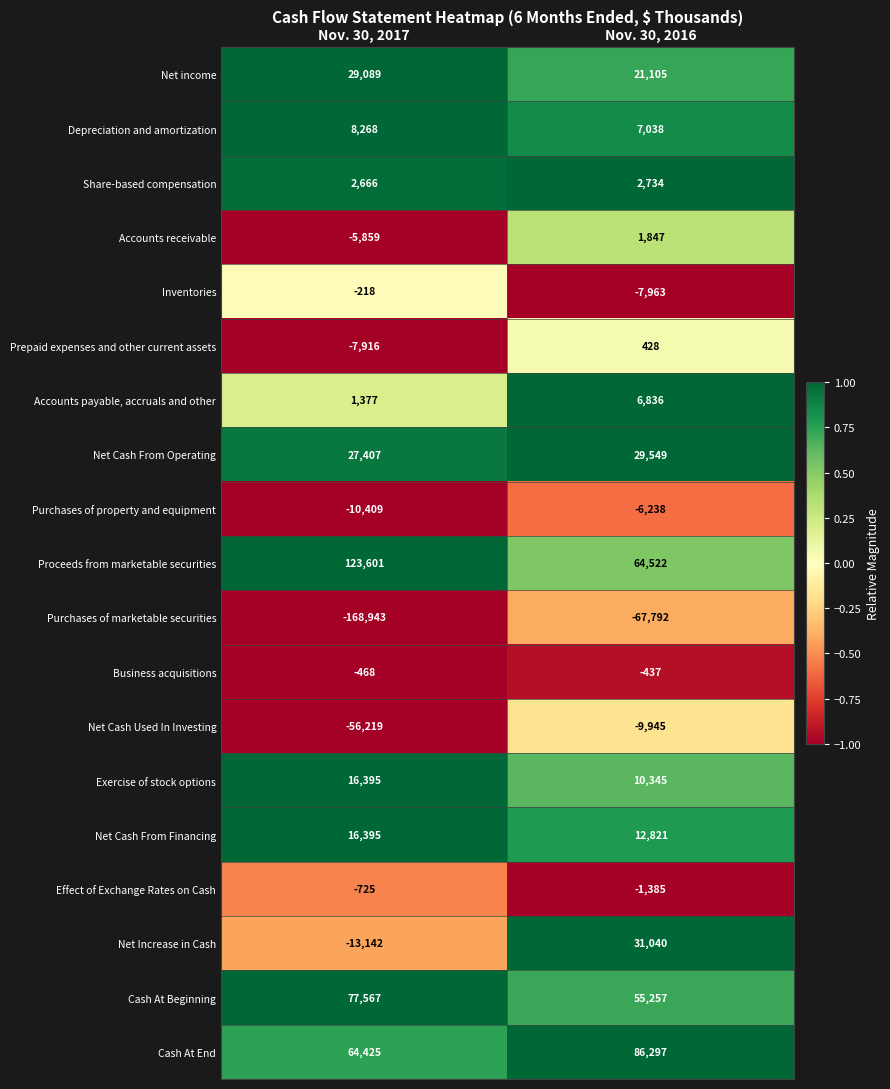

True or false: Net income has a value of 27602 at Nov. 30, 2016.

False